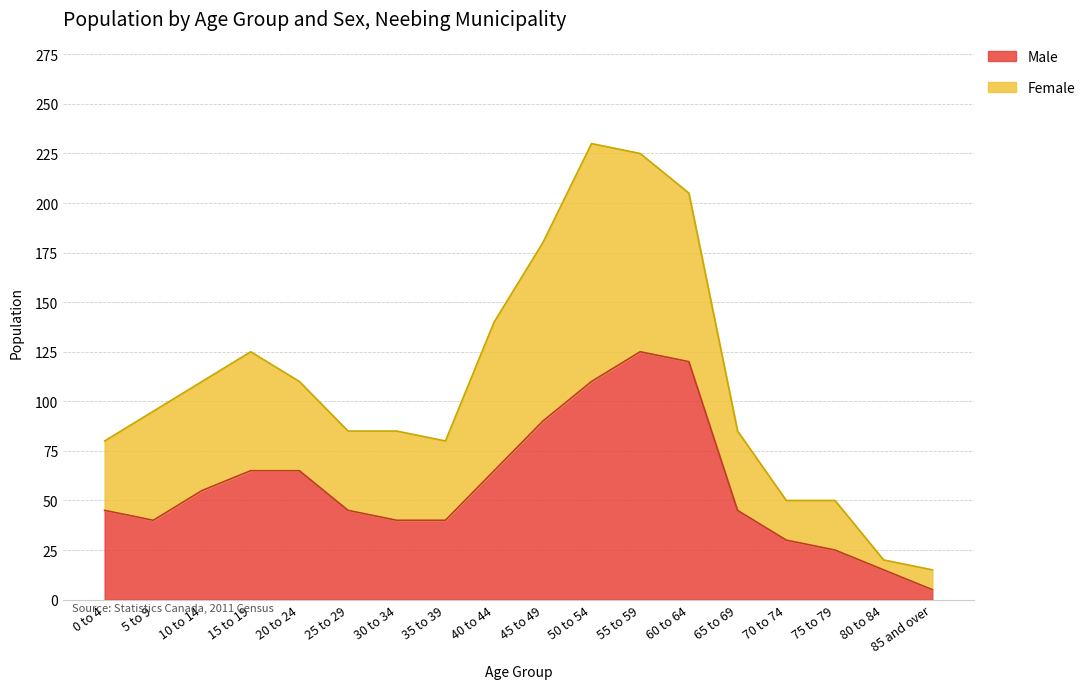

At how many categories does at least one series exceed 133?

5